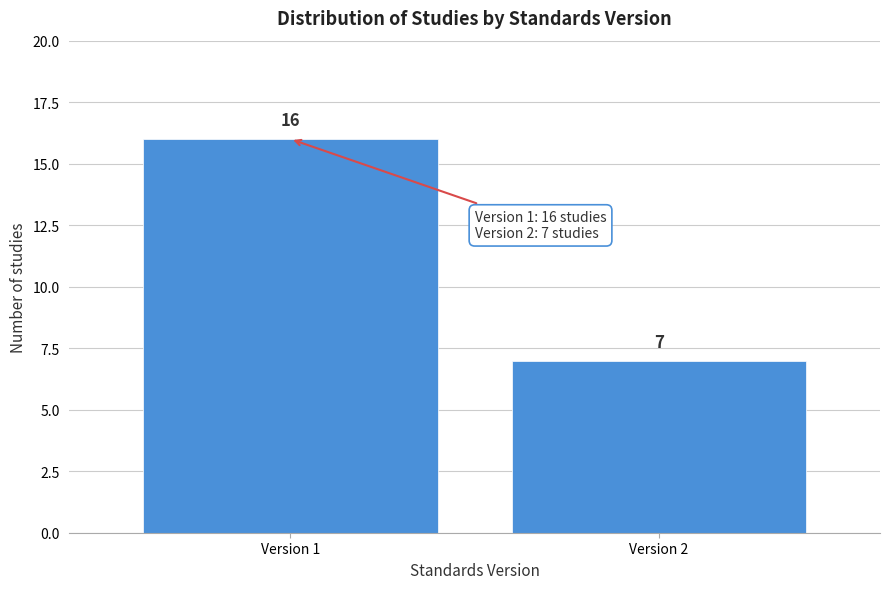

Reading left to right, what are all the values shown in this chart?

Version 1=16	Version 2=7